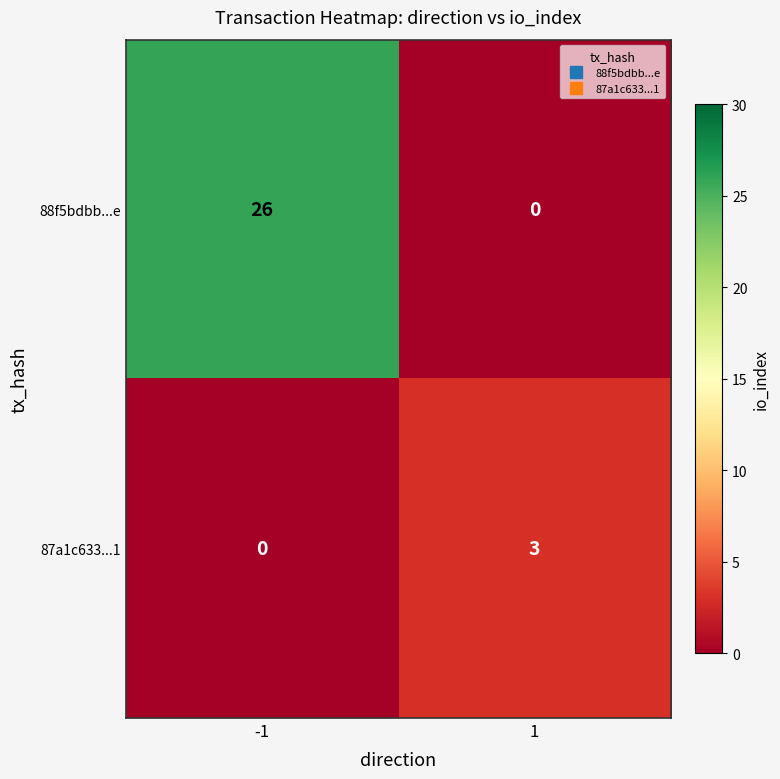

At 1, list the series in order from smallest to largest.

88f5bdbb...e, 87a1c633...1